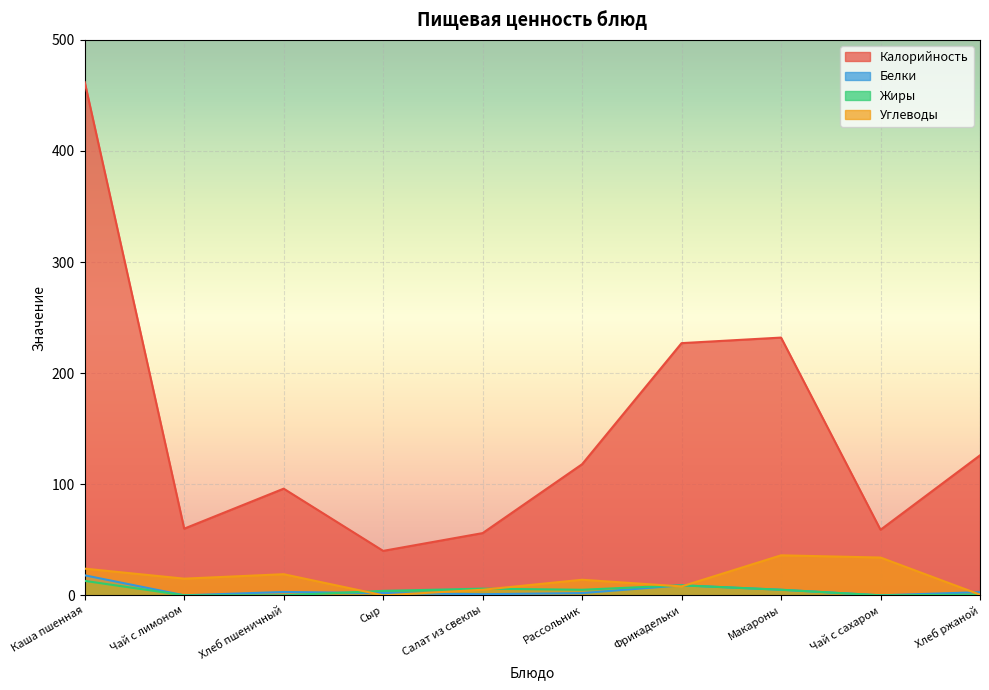

Is the value of Белки at Сыр greater than the value of Калорийность at Макароны?

No